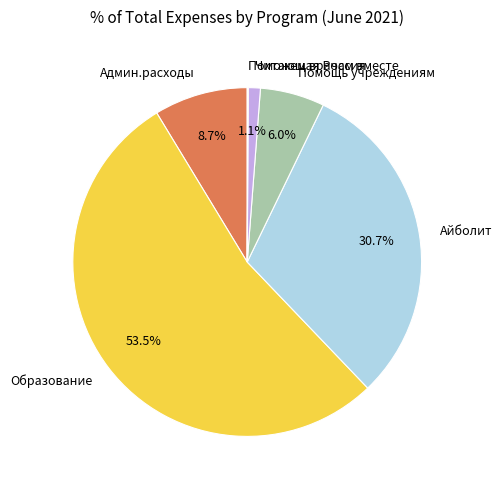

To the nearest percent, what is the difference between the Помощь учреждениям and Админ.расходы slice percentages?

3%